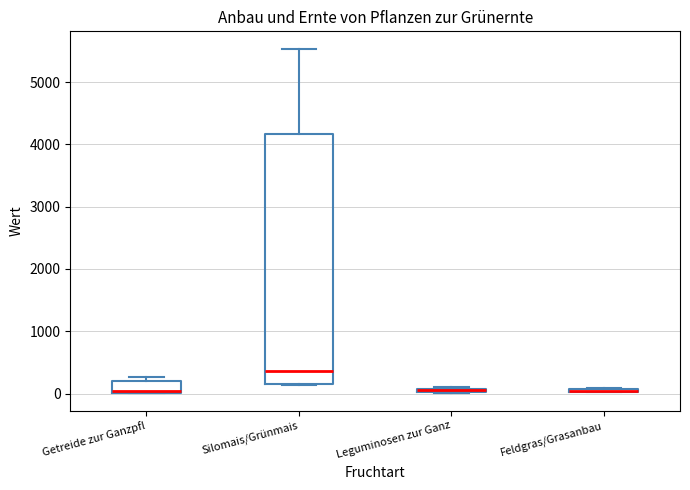

Where is the lower edge of the box for Leguminosen zur Ganz on the y-axis? The values are not printed on the chart, so give them approximately, as read against the axis.

0